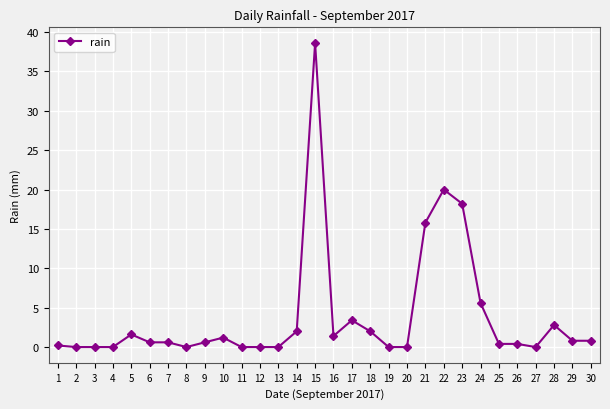

Is it true that the value at 4 is 0.0?

True